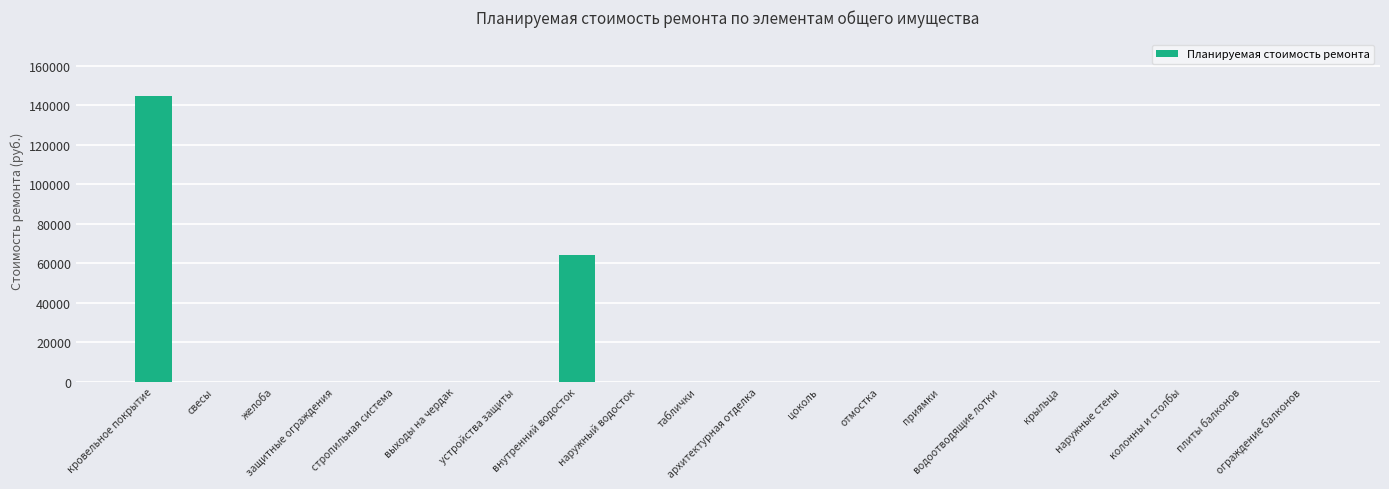

What is the maximum value shown in the chart?

144399.5